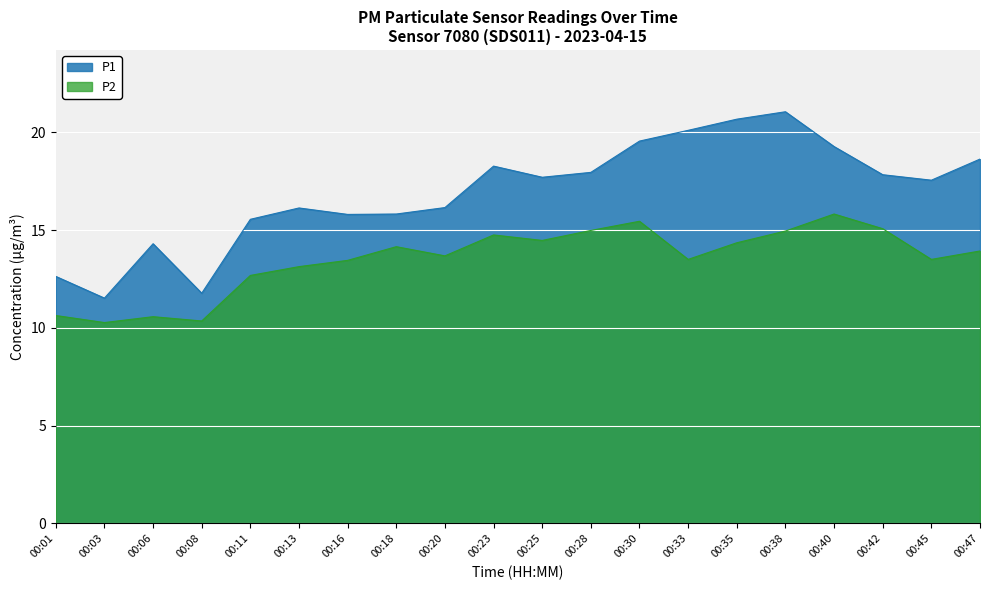

At which category does P1 reach its first local peak?

00:06